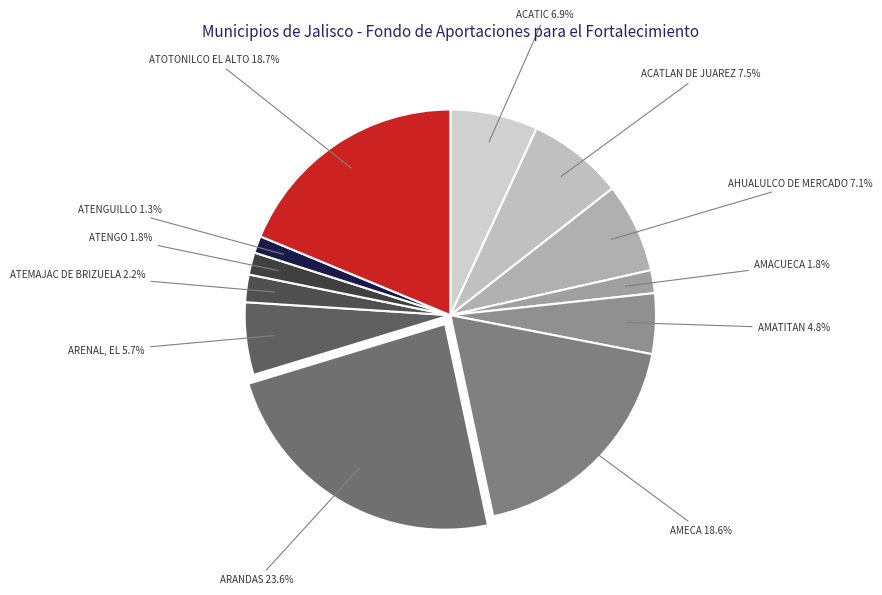

To the nearest percent, what is the difference between the largest and smallest slice percentages?

22%